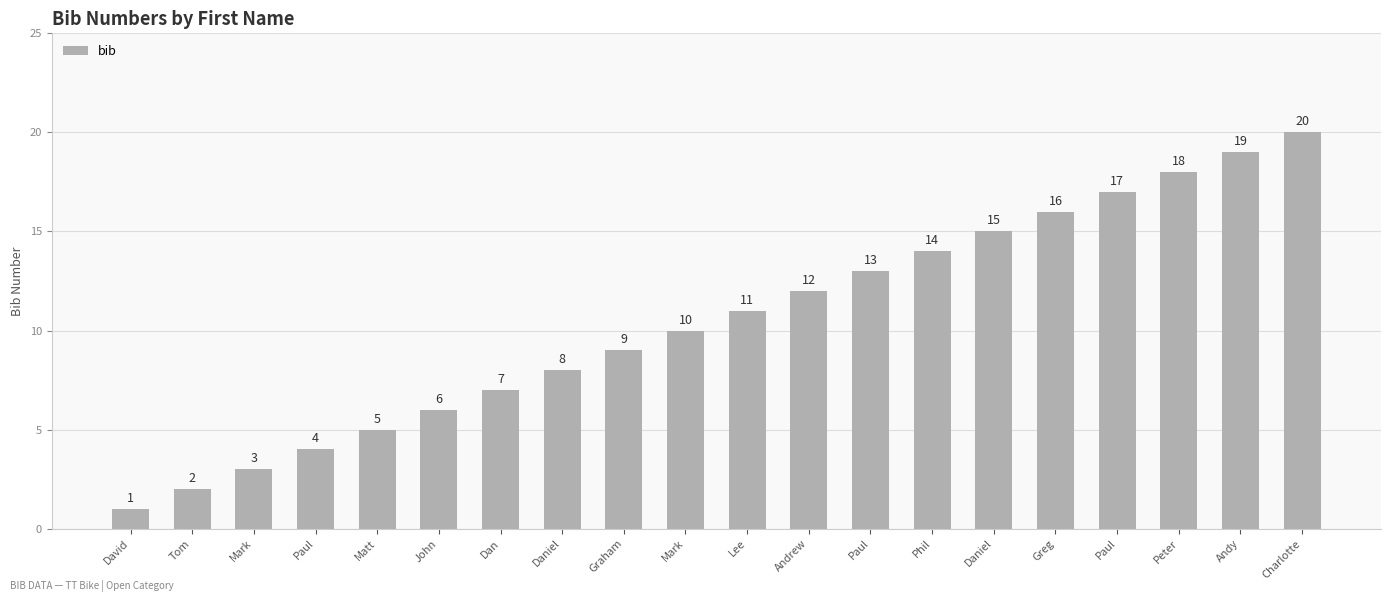

Reading left to right, transcribe all the data shown in this chart.

1	2	3	4	5	6	7	8	9	10	11	12	13	14	15	16	17	18	19	20